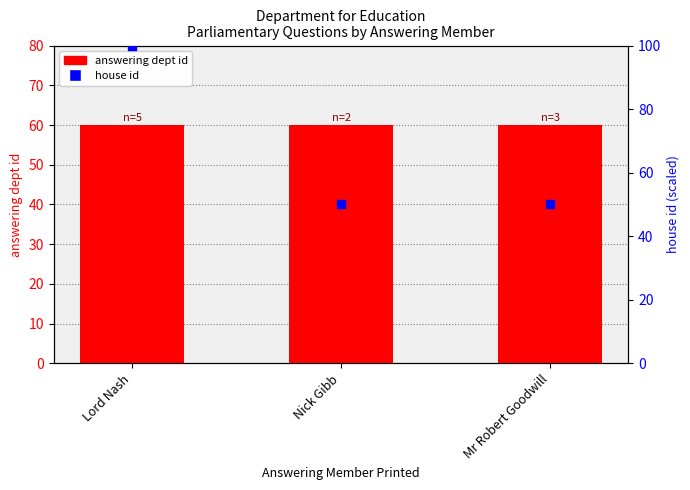

At which category is the sum across all series the highest?

Lord Nash